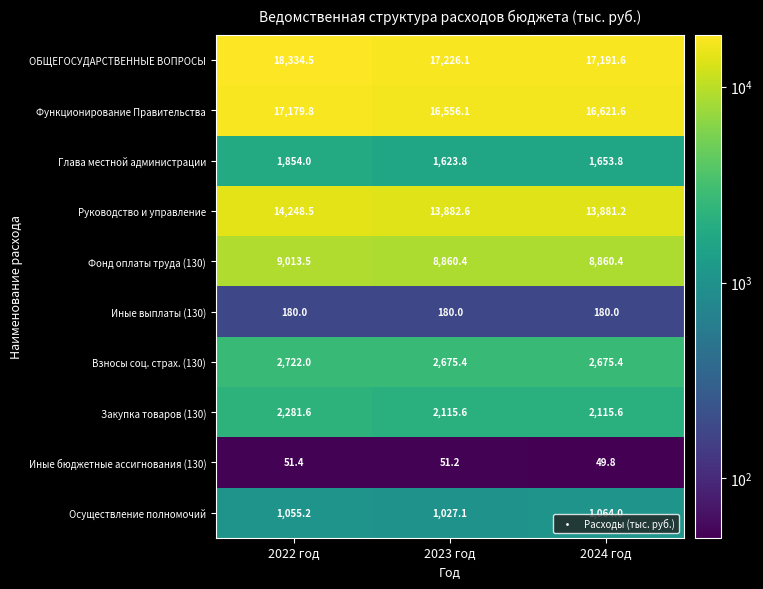

At which label is Глава местной администрации closest to 1738?

2024 год